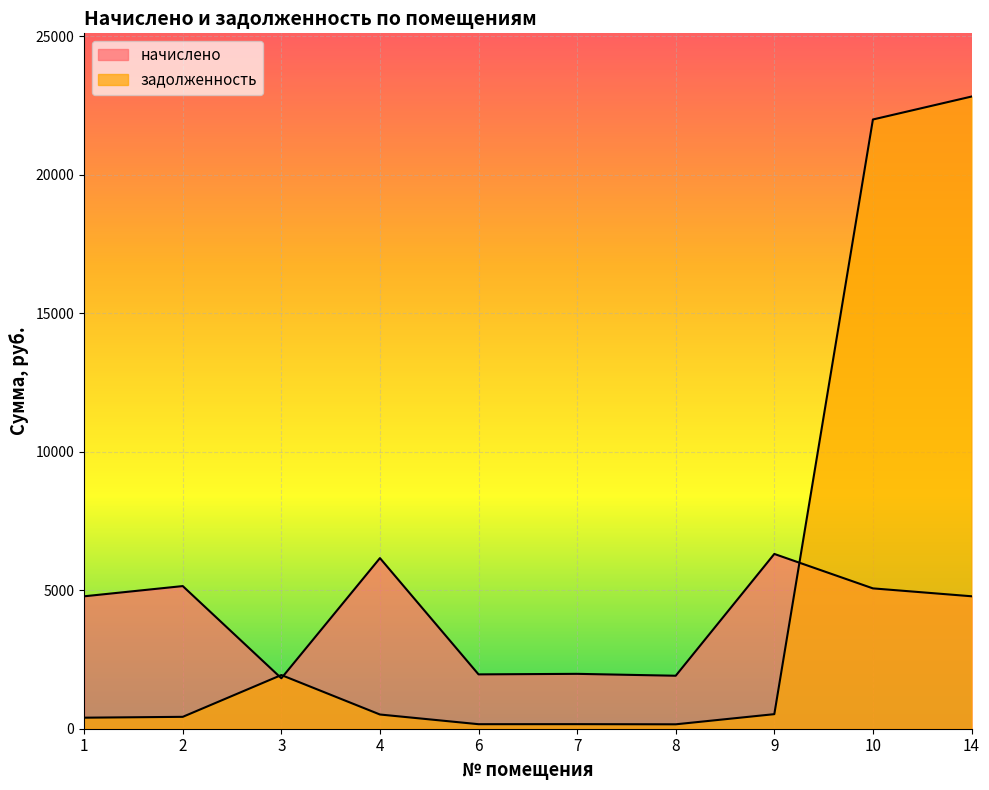

At which category does the chart reach its minimum across all series?

8